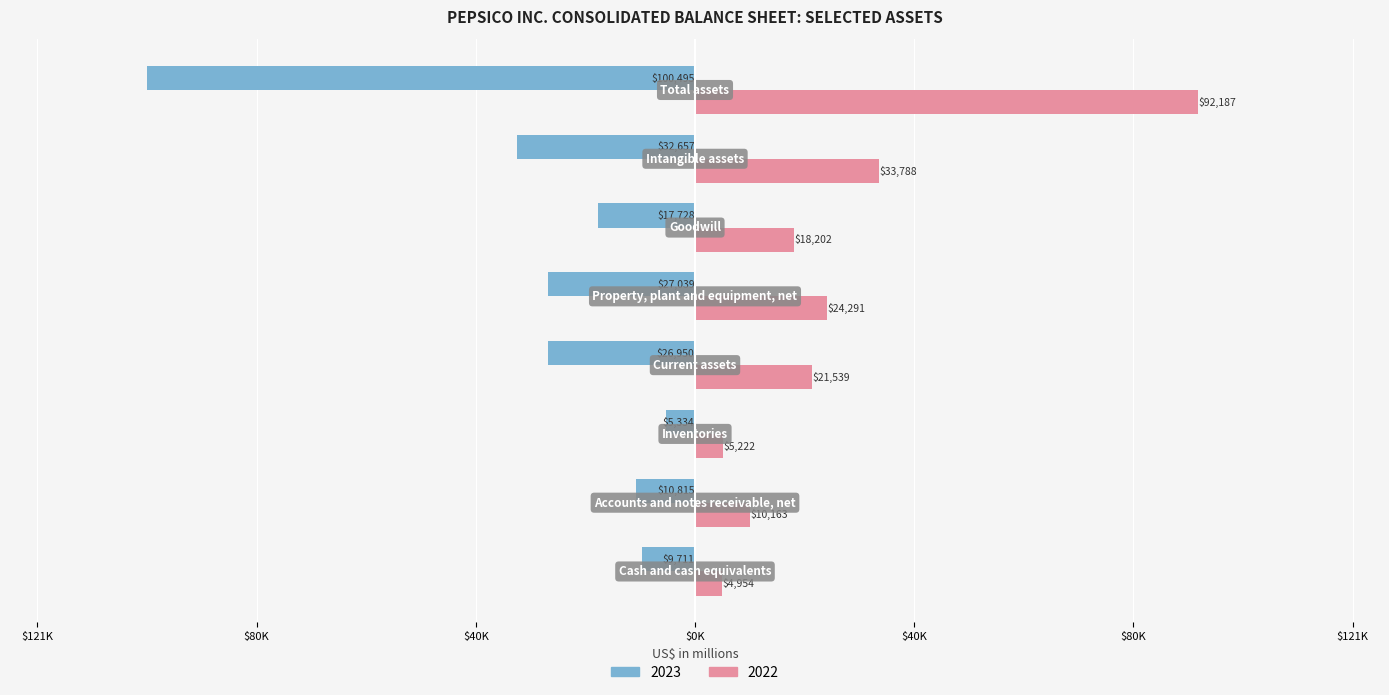

What are all the series names shown in the legend?

2023, 2022